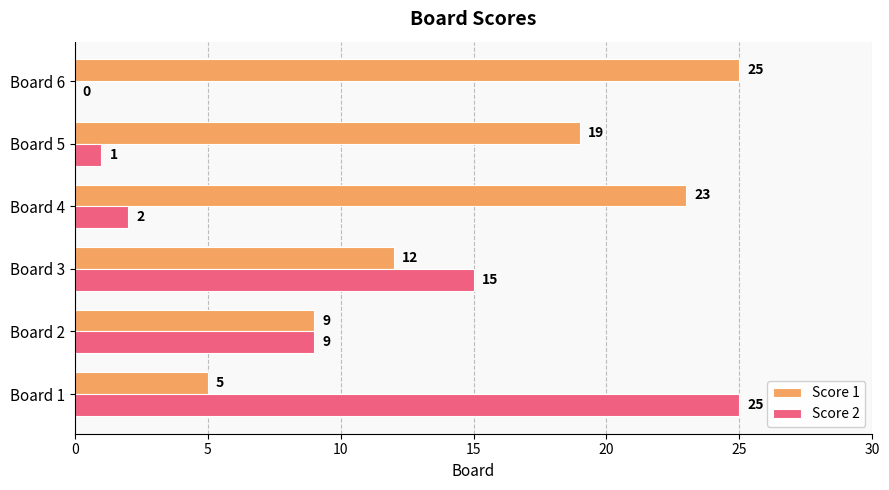

What is the sum of all Score 1 values?

93